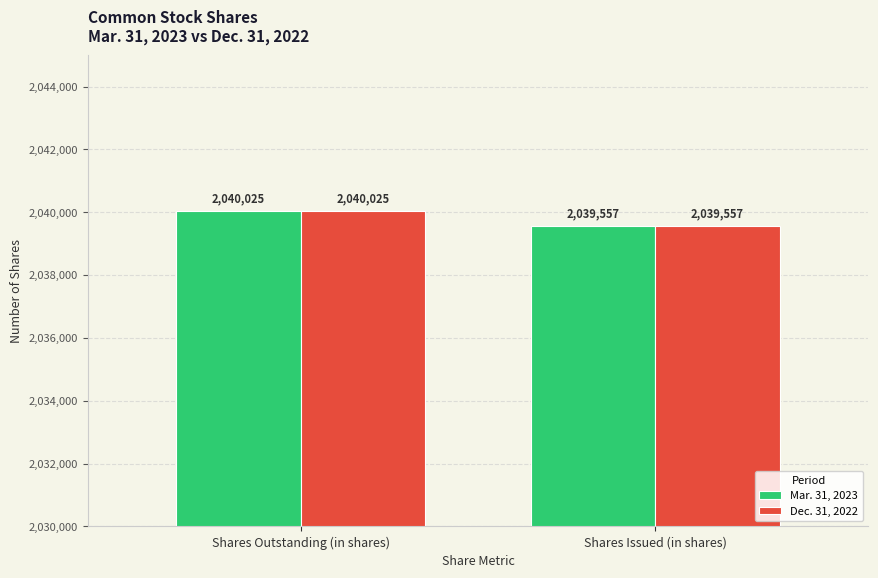

Rank the categories by Mar. 31, 2023 value from lowest to highest.

Shares Issued (in shares), Shares Outstanding (in shares)